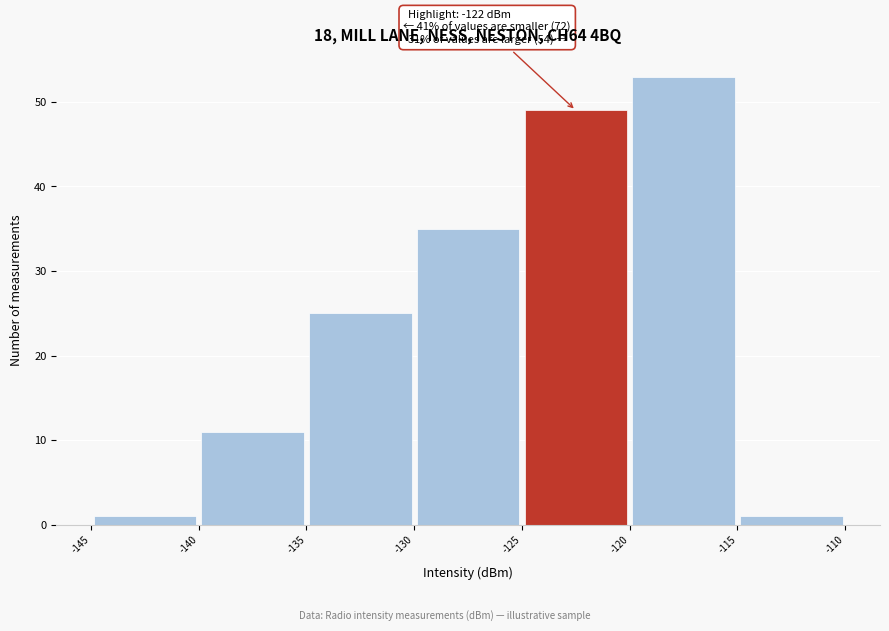

Over which range of the x-axis is the bar tallest?

-120 to -115